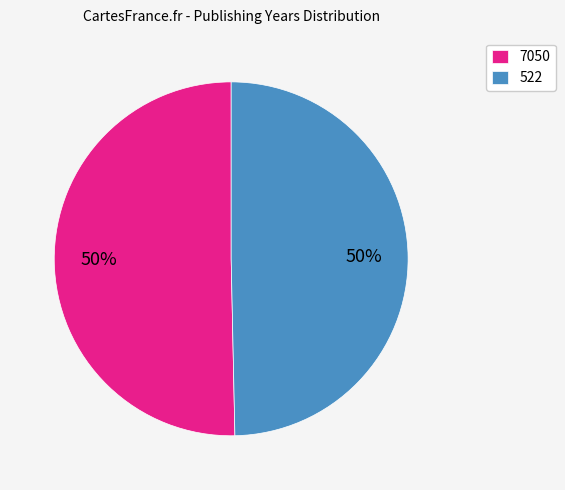

To the nearest percent, what is the combined percentage of 522 and 7050?

100%